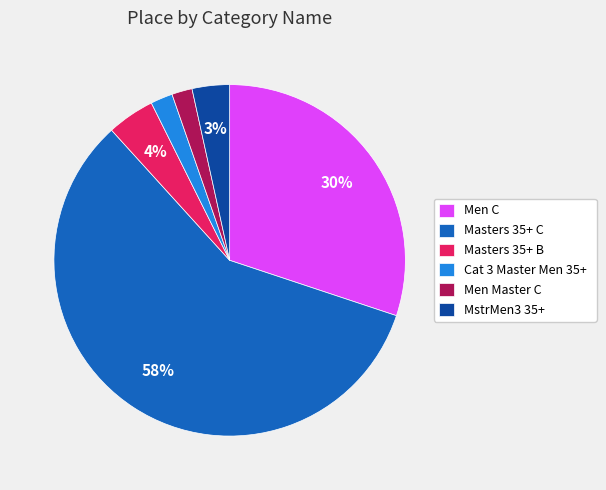

Which slice is the largest?

Masters 35+ C